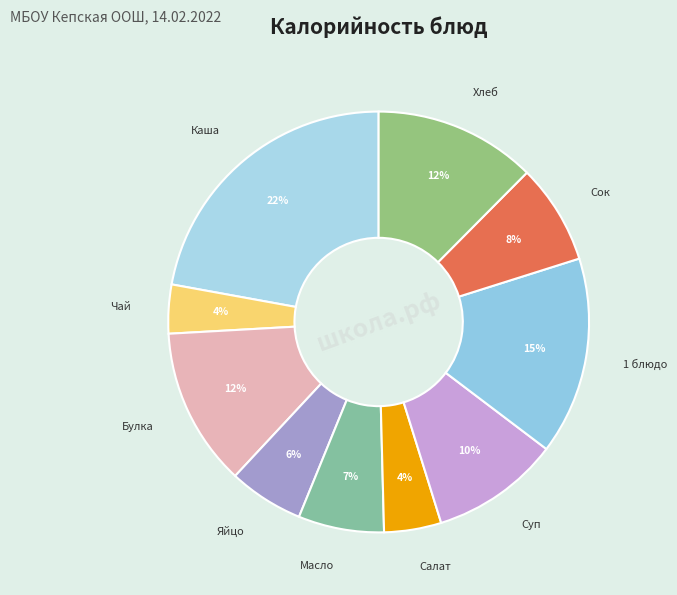

Is there any slice that represents more than half of the pie?

No